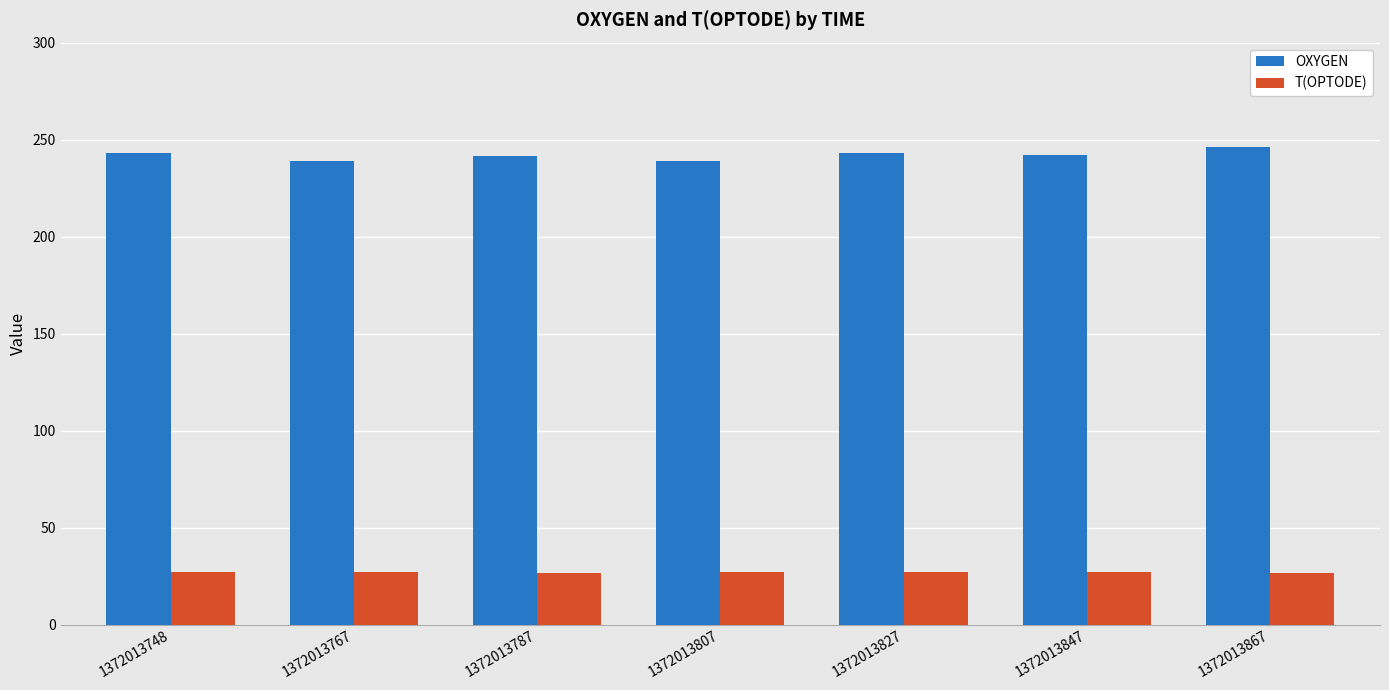

What is the difference between the maximum and minimum values in the OXYGEN series?

7.3